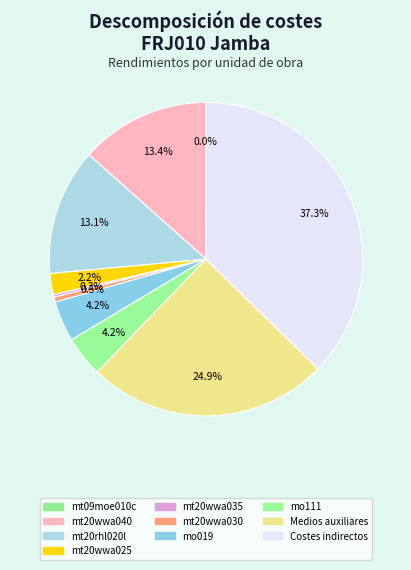

To the nearest percent, what is the difference between the mt20rhl020l and mt20wwa030 slice percentages?

13%